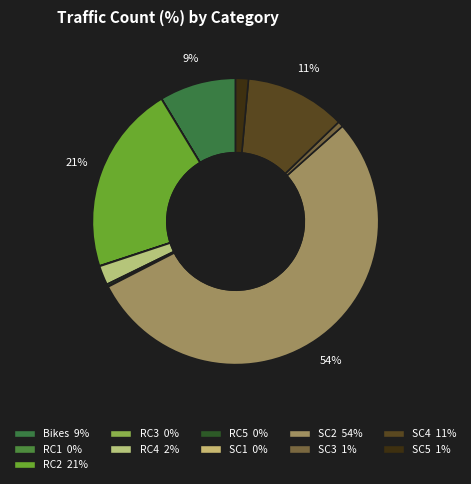

Which category has the smallest portion of the pie?

RC1